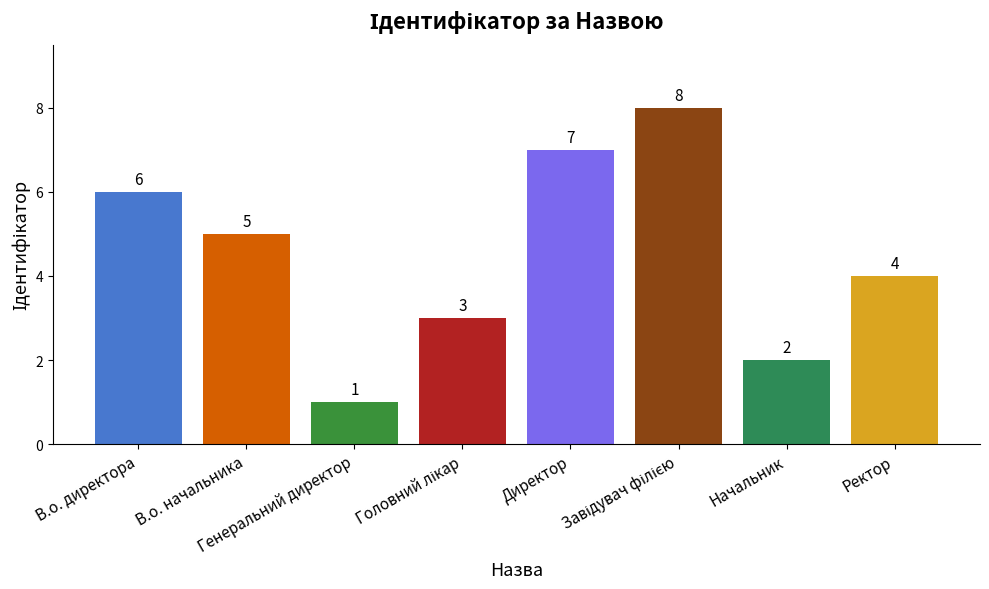

Does the chart contain stacked bars?

No